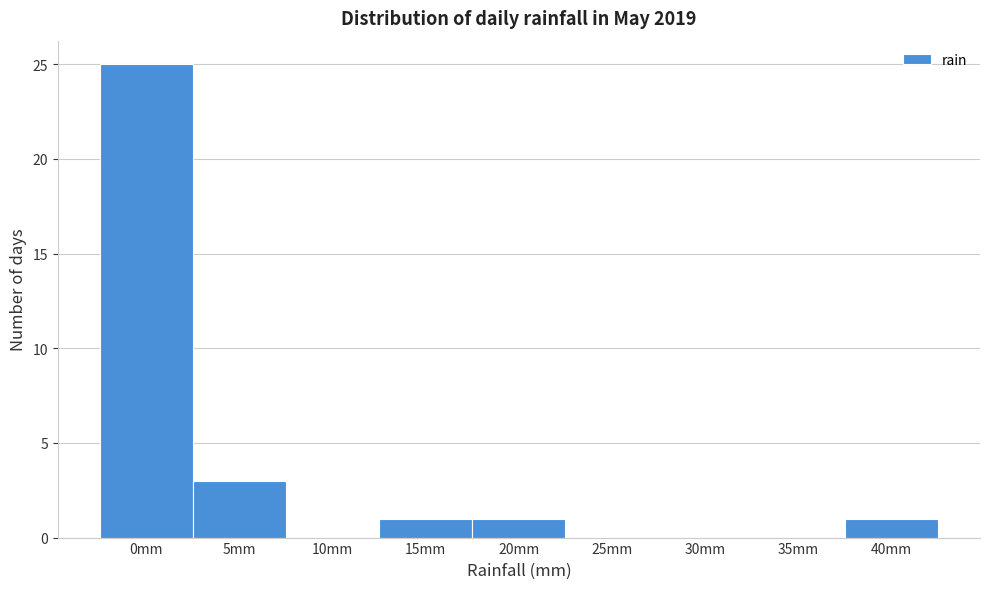

Reading left to right, transcribe all the data shown in this chart.

0mm=25	5mm=3	10mm=0	15mm=1	20mm=1	25mm=0	30mm=0	35mm=0	40mm=1